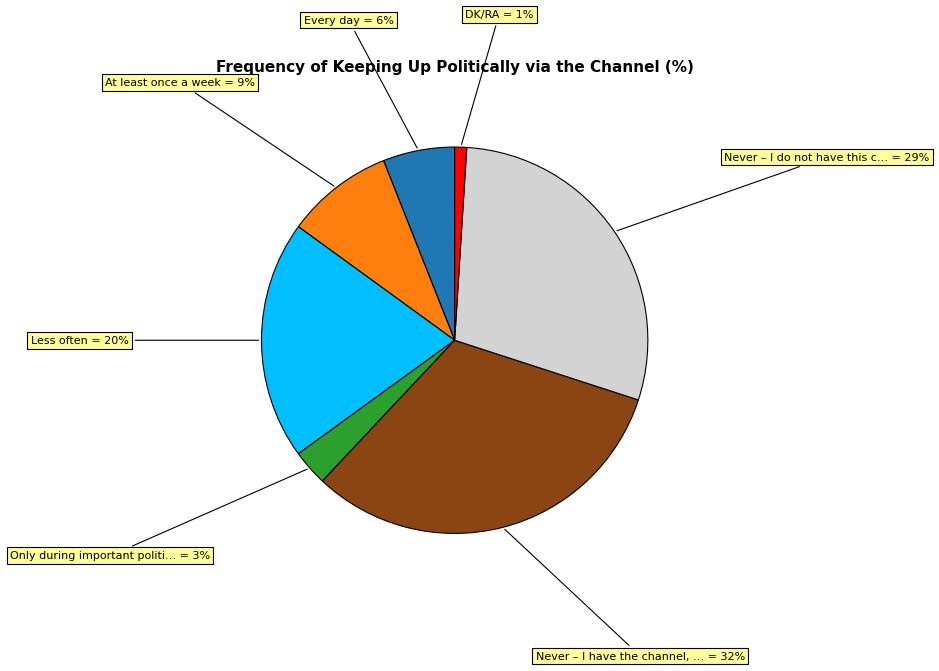

How many slices are in this pie chart?

7